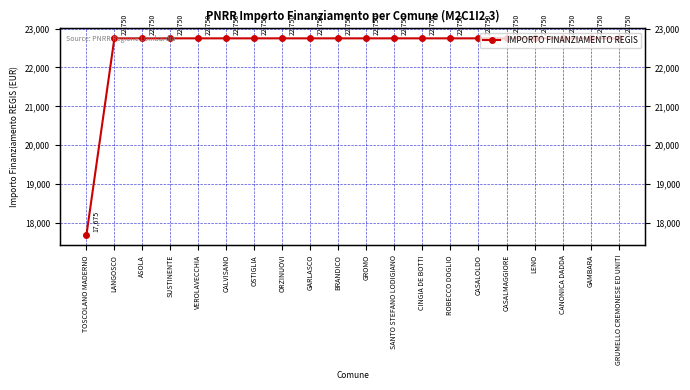

List the labels in order of value, largest first.

LANGOSCO, ASOLA, SUSTINENTE, VEROLAVECCHIA, CALVISANO, OSTIGLIA, ORZINUOVI, GARLASCO, BRANDICO, GROMO, SANTO STEFANO LODIGIANO, CINGIA DE BOTTI, ROBECCO DOGLIO, CASALOLDO, CASALMAGGIORE, LENO, CANONICA DADDA, GAMBARA, GRUMELLO CREMONESE ED UNITI, TOSCOLANO MADERNO